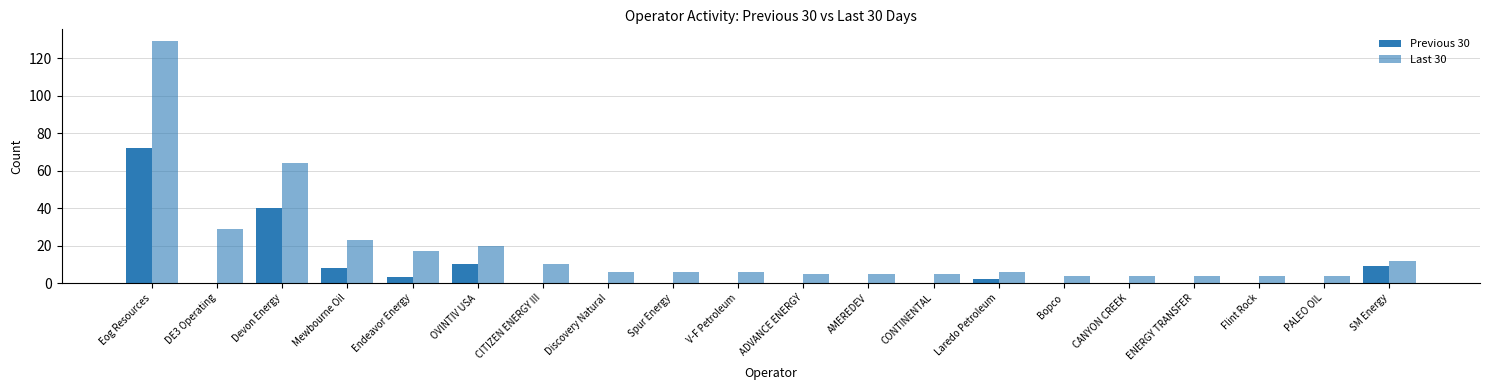

Is it true that Previous 30 equals 0 at V-F Petroleum?

True